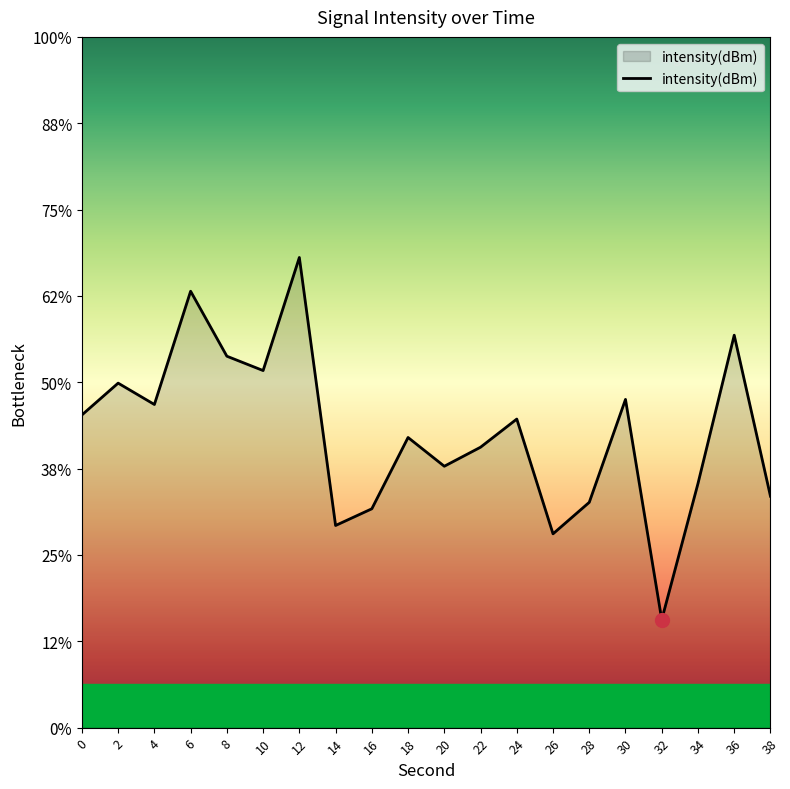

Where is the first local minimum?

4